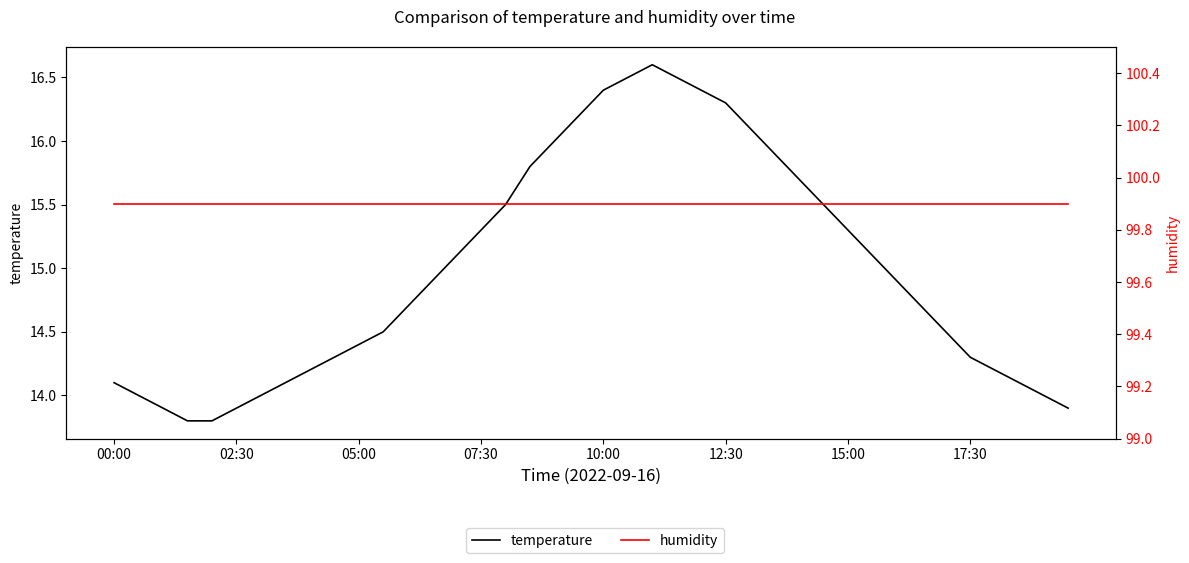

True or false: temperature and humidity cross at least once.

False